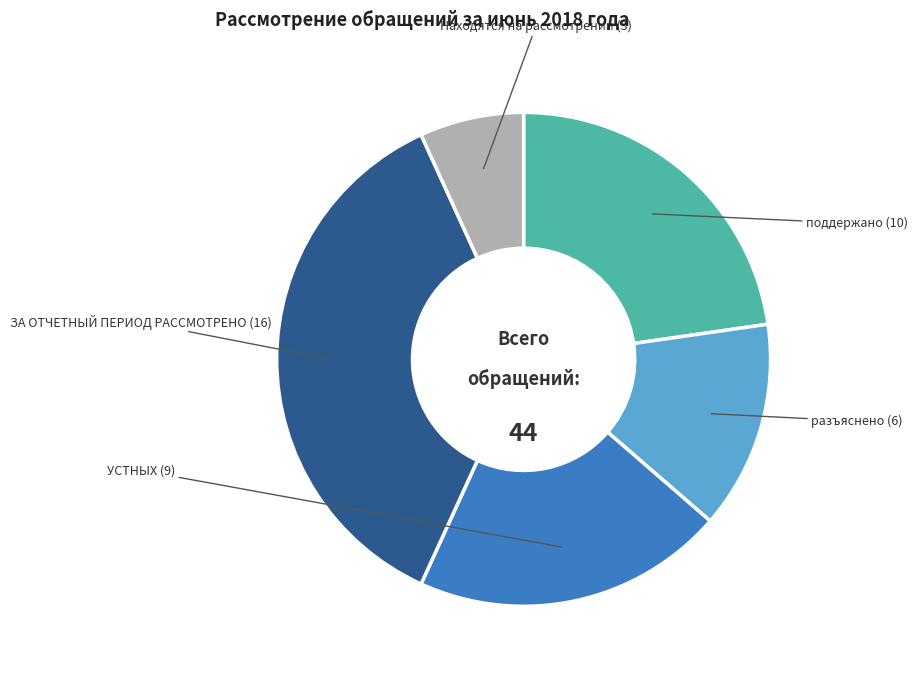

Rank the categories by value from highest to lowest.

ЗА ОТЧЕТНЫЙ ПЕРИОД РАССМОТРЕНО, поддержано, УСТНЫХ, разъяснено, Находятся на рассмотрении